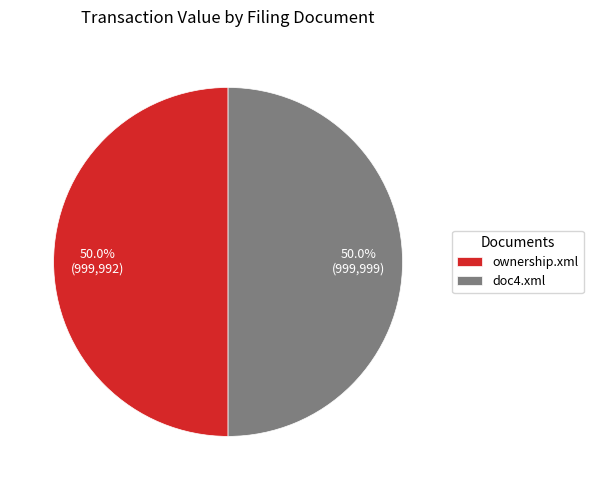

What is the ratio of the value at doc4.xml to the value at ownership.xml?

1.0